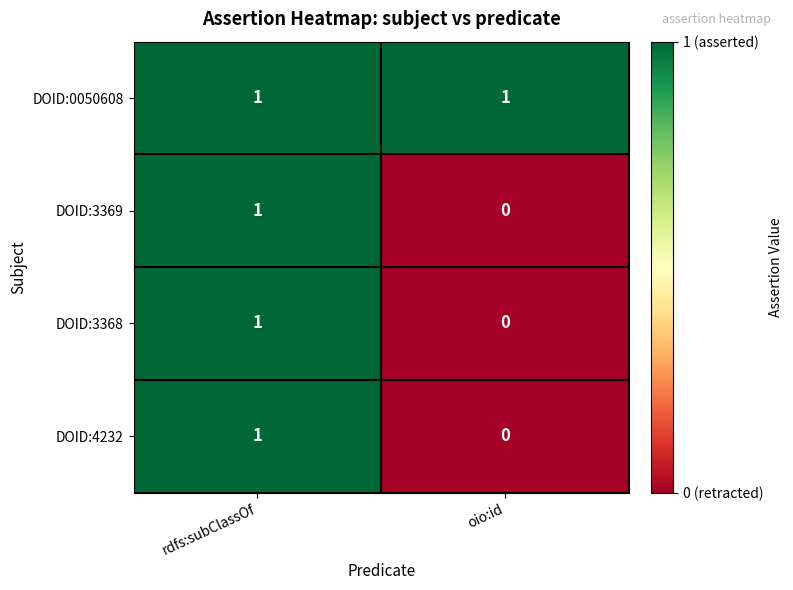

List the labels in order of DOID:4232 value, largest first.

rdfs:subClassOf, oio:id